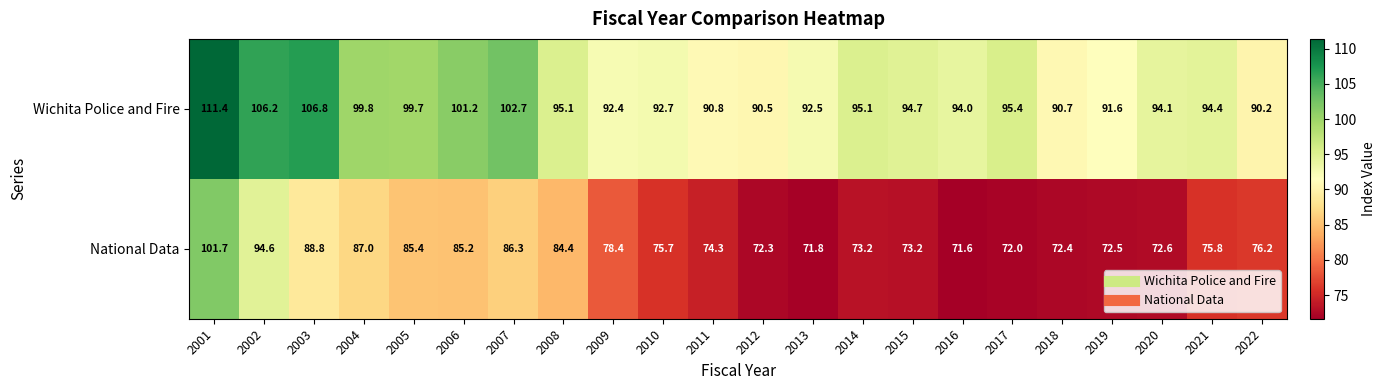

Where does the National Data series first go above 75?

2001